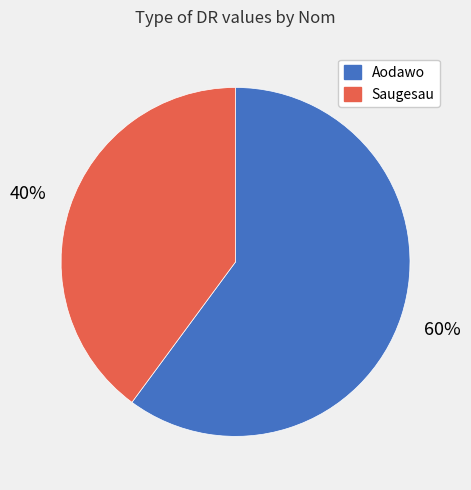

To the nearest percent, what percentage of the pie is Saugesau?

40%